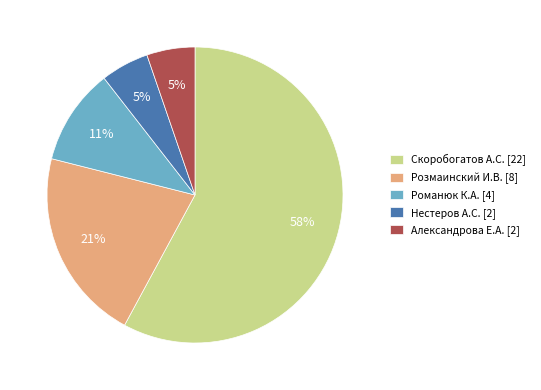

How many segments does this pie chart have?

5